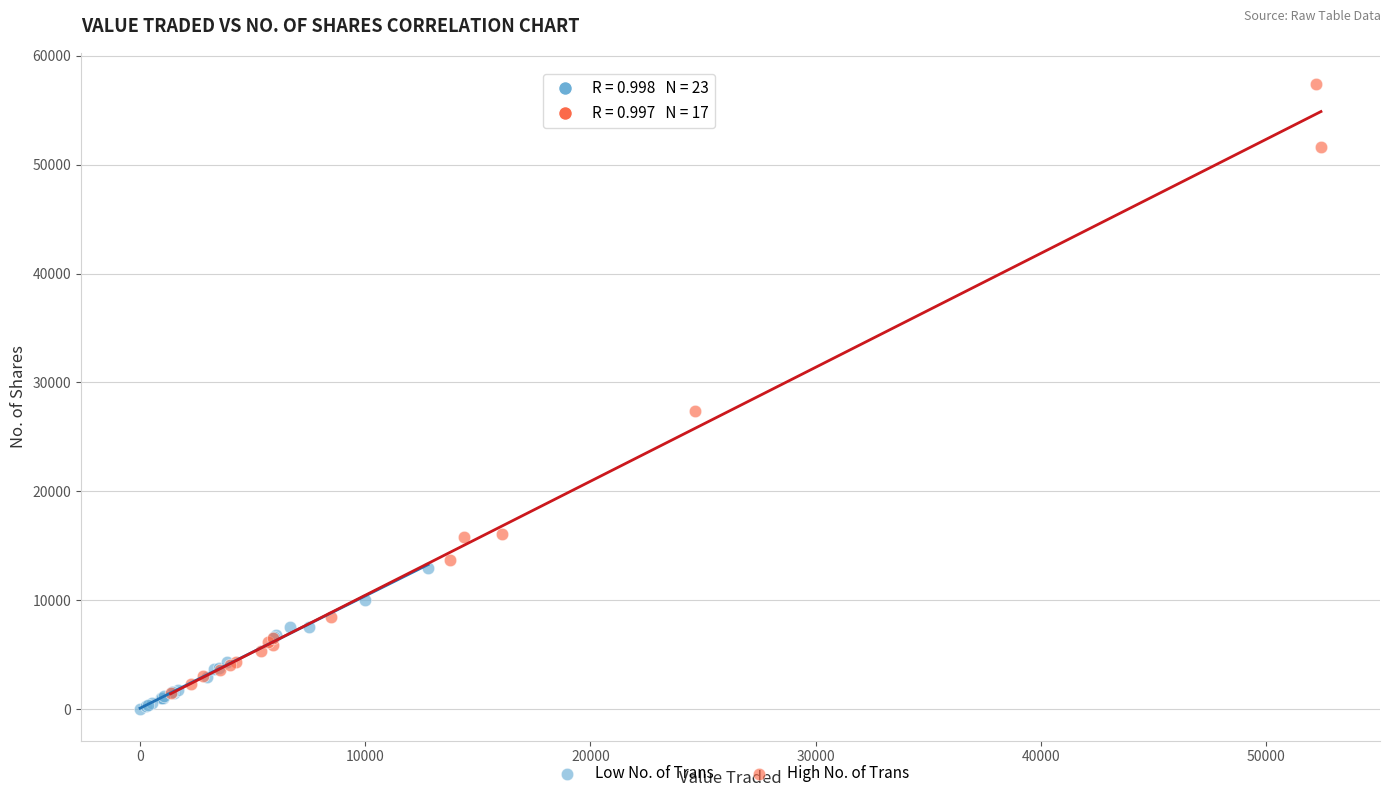

Which series has the widest spread of Y values?

High No. of Trans